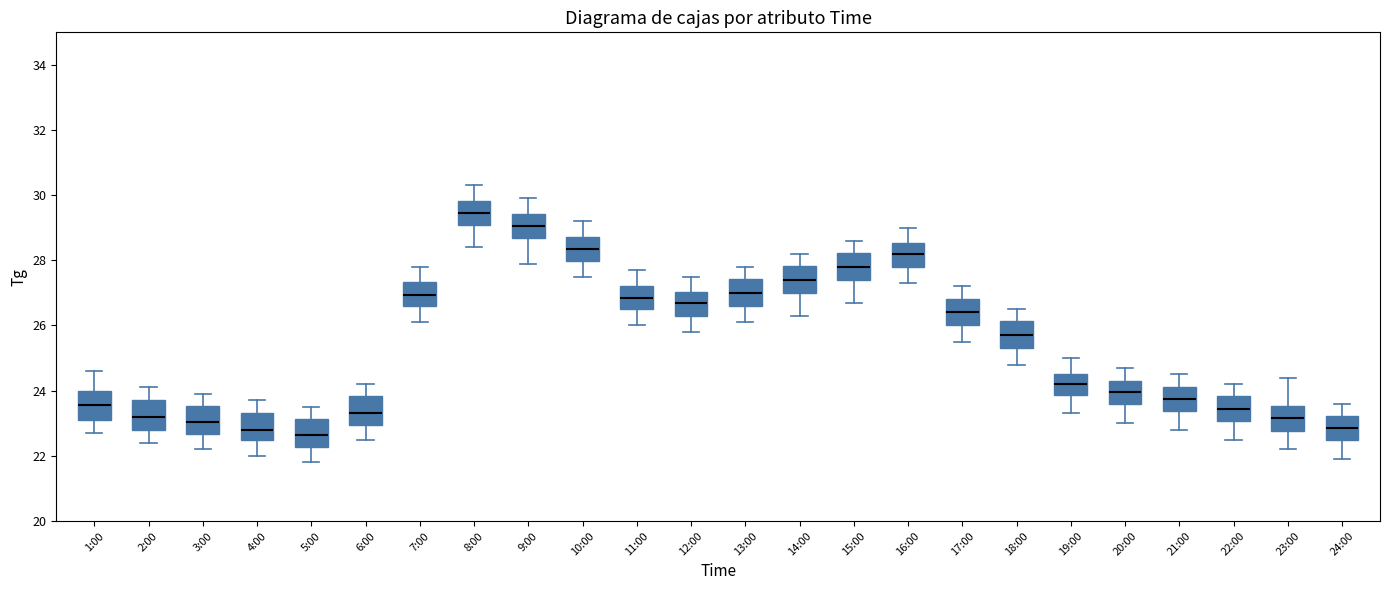

Where does the lower whisker of the box for 14:00 end on the y-axis? The values are not printed on the chart, so give them approximately, as read against the axis.

26.4